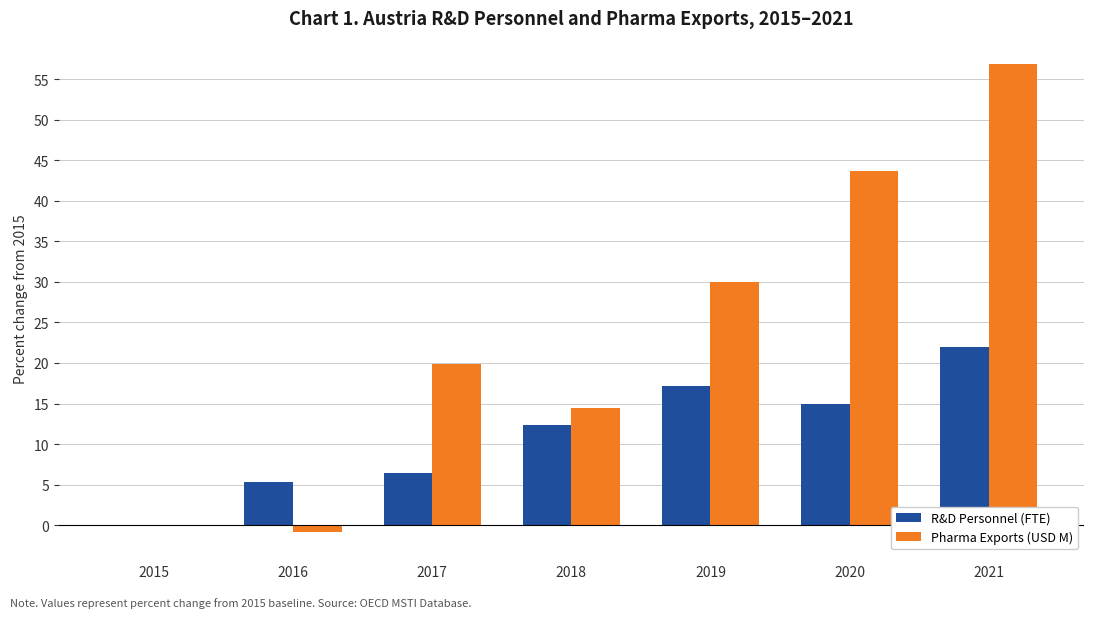

Where does the Pharma Exports (USD M) series first go above 19?

2017